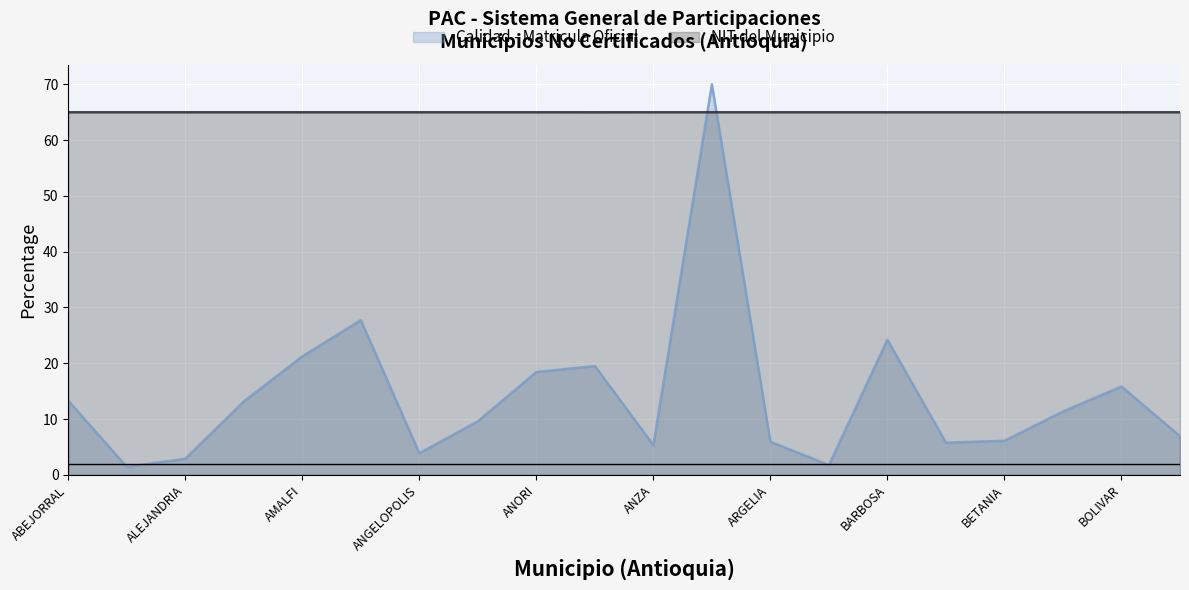

What is the value of the NIT del Municipio point at the 10th from the left?

65.0